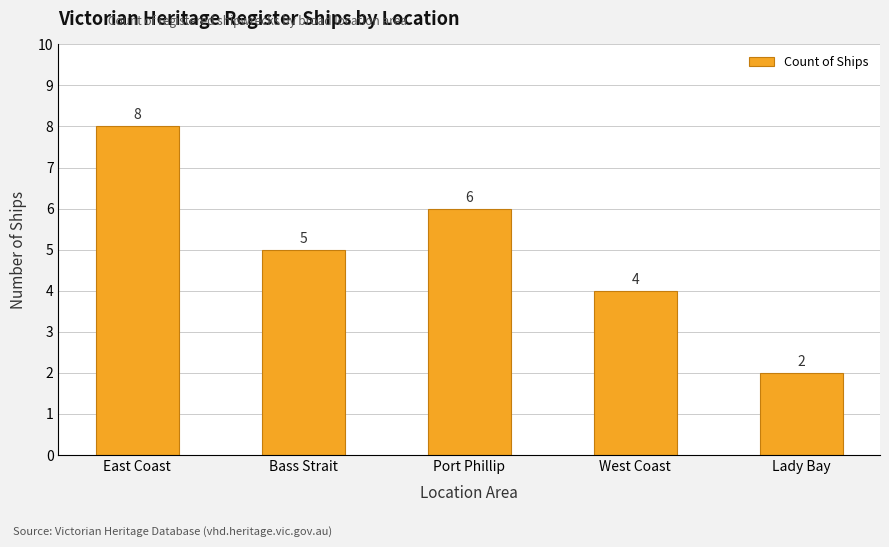

What is the label of the 3rd bar from the right?

Port Phillip